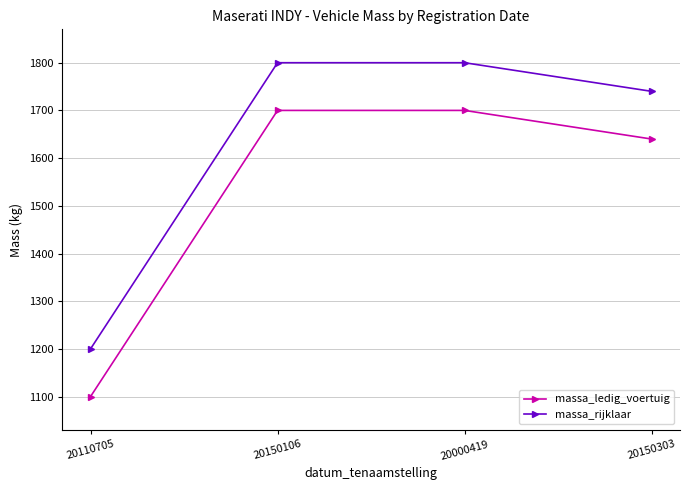

What is the spread (max minus min) of values at 20000419?

100